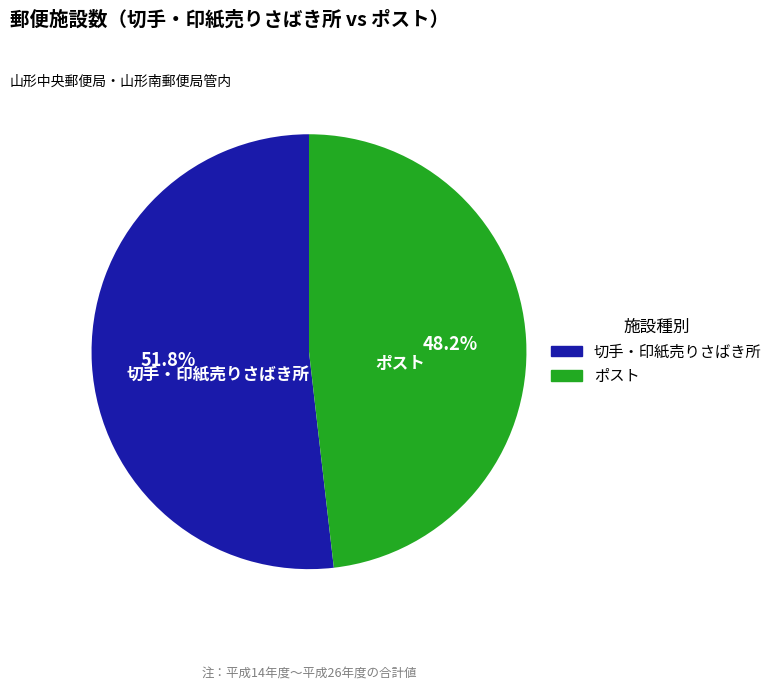

Which slice is the smallest?

ポスト